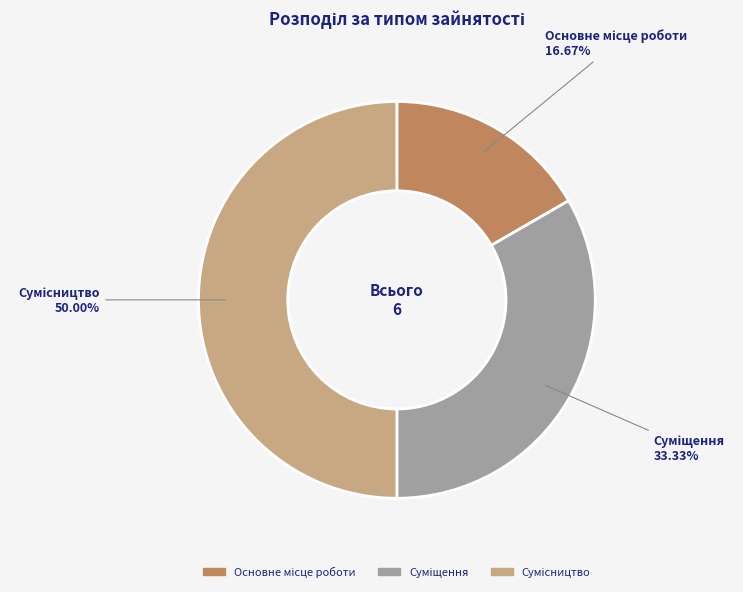

True or false: Суміщення accounts for 43% of the total.

False